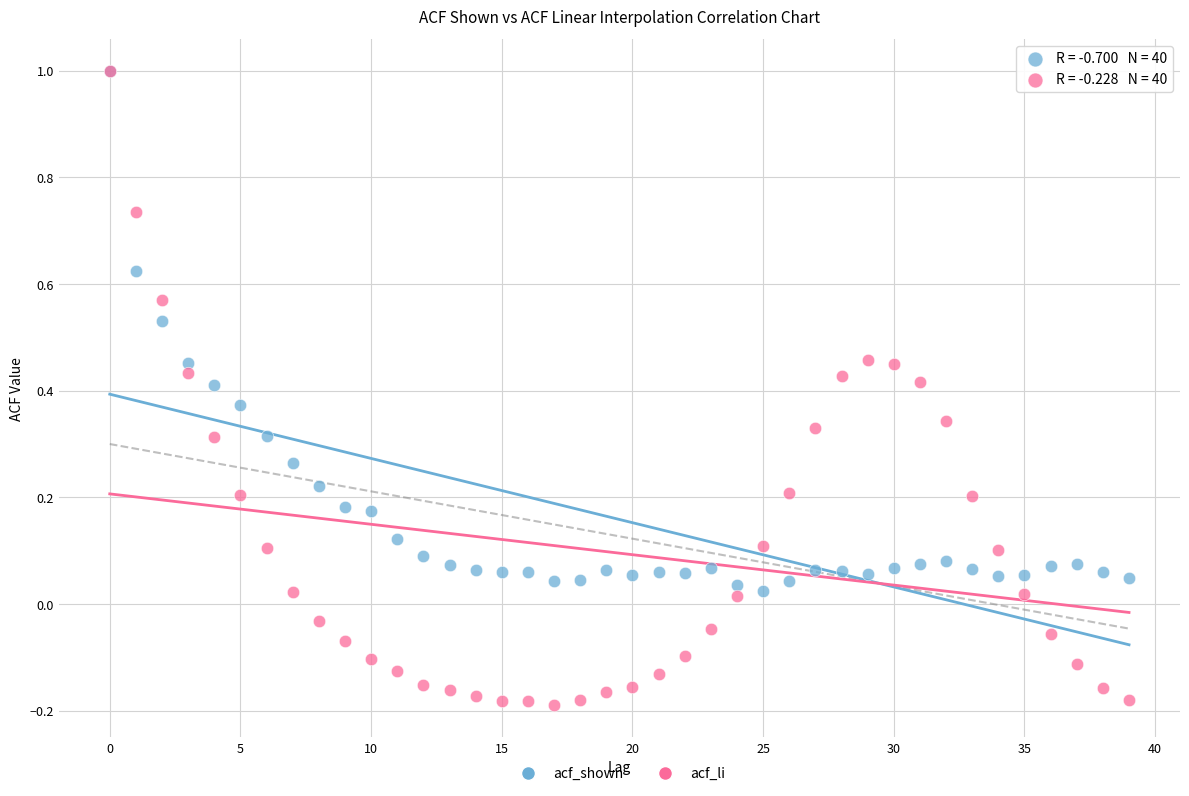

What are all the series names shown in the legend?

acf_shown, acf_li